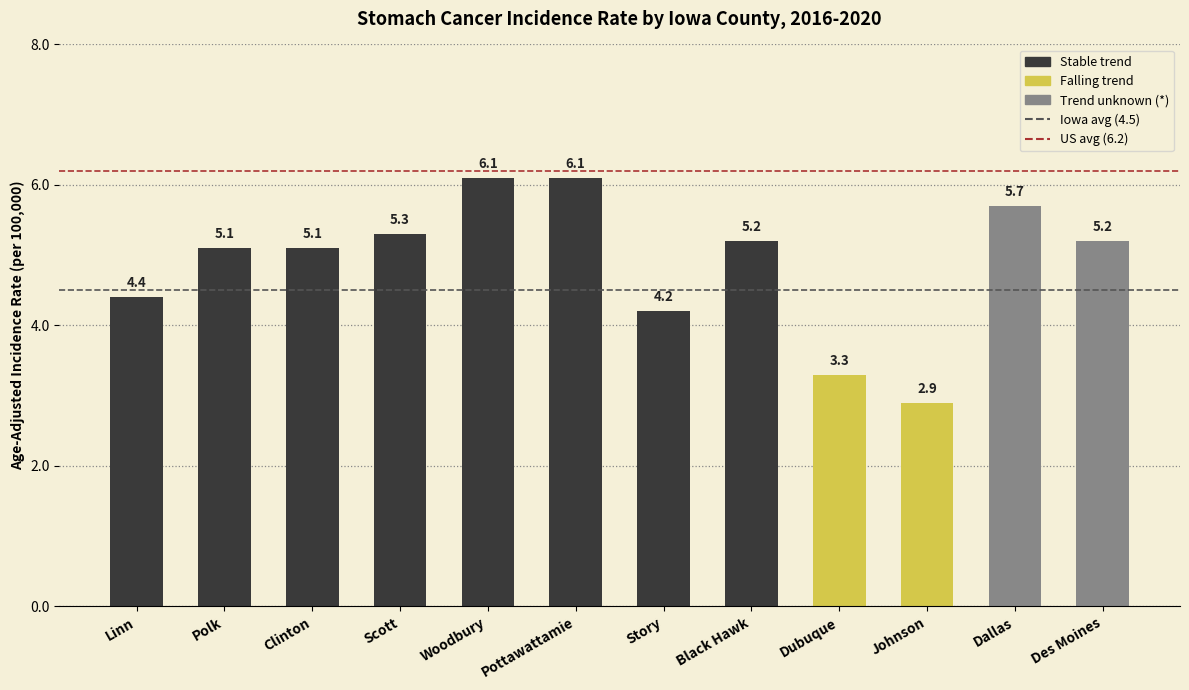

What is the sum of all values?

58.6